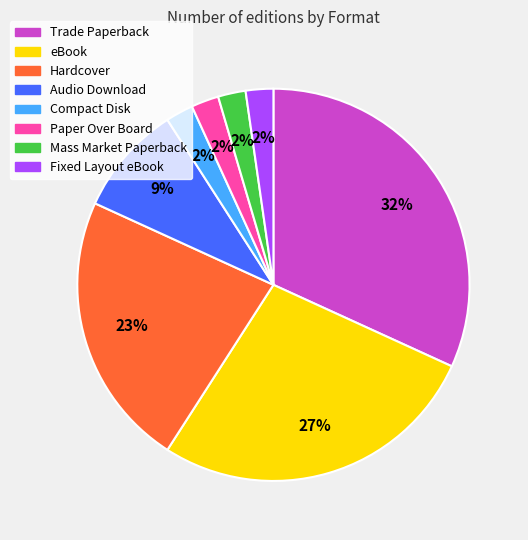

The Compact Disk slice represents 2% of the pie. True or false?

True